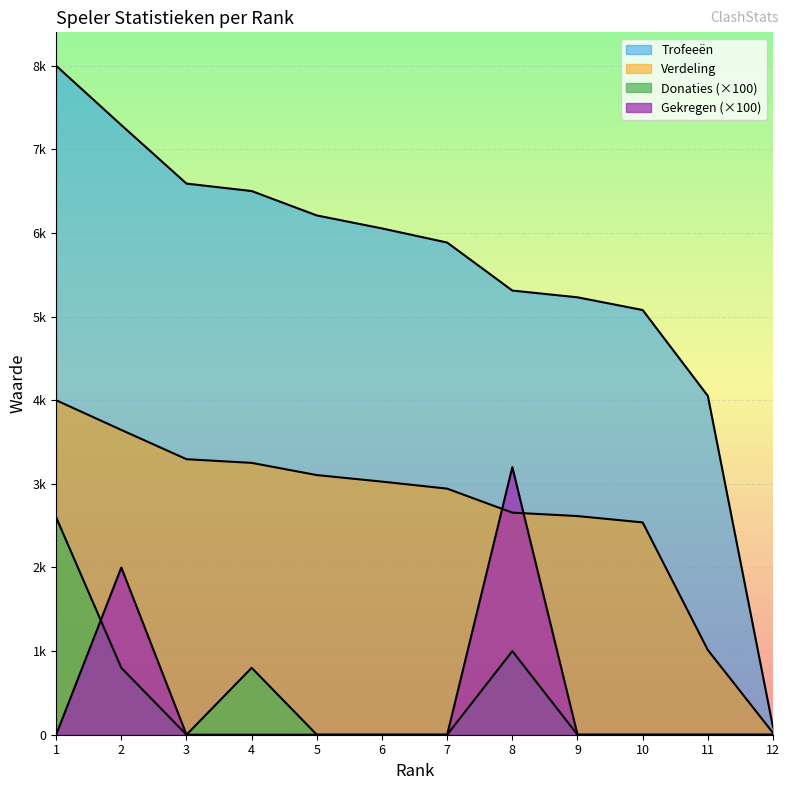

Which series changed the most between 5 and 12?

Trofeeën